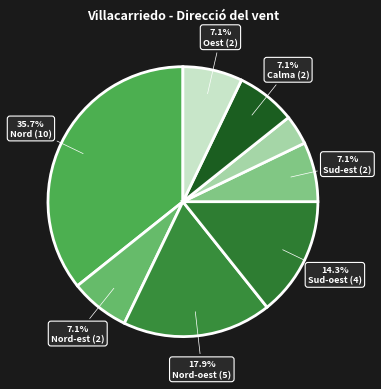

Count the number of slices in the pie.

8